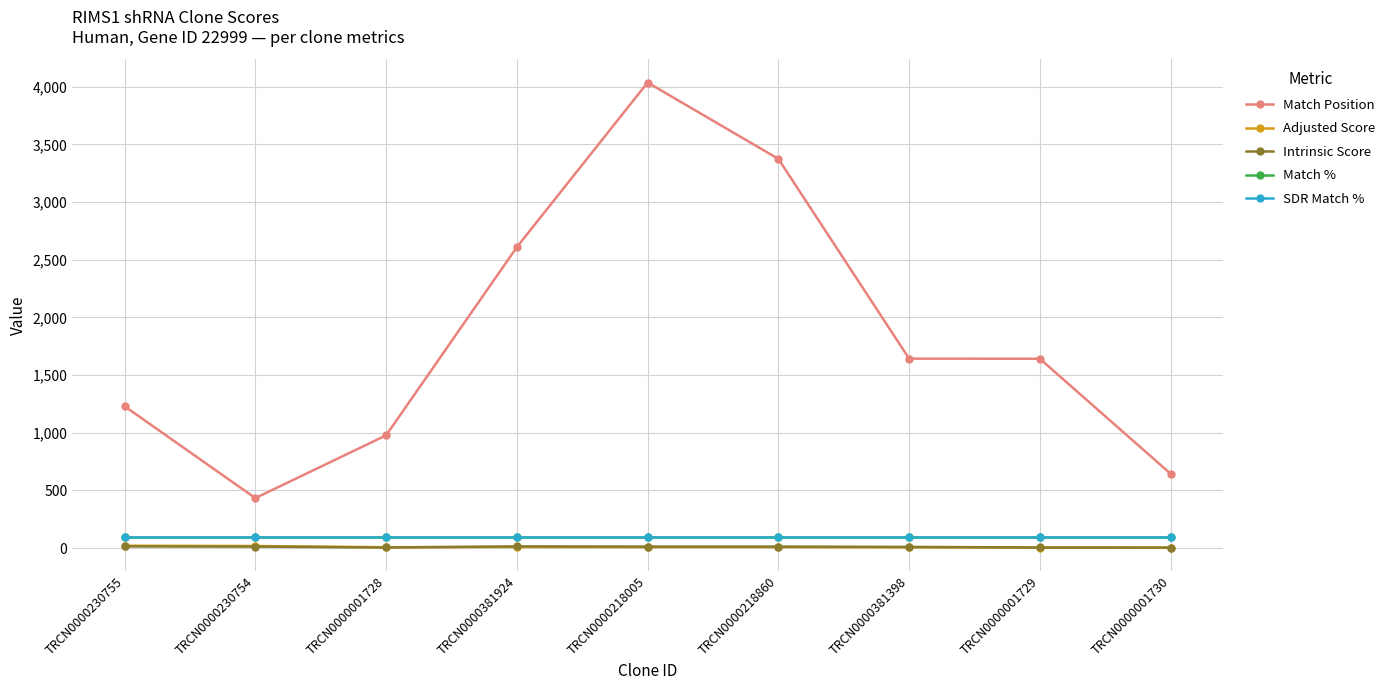

What is the maximum value shown in the chart?

4037.0